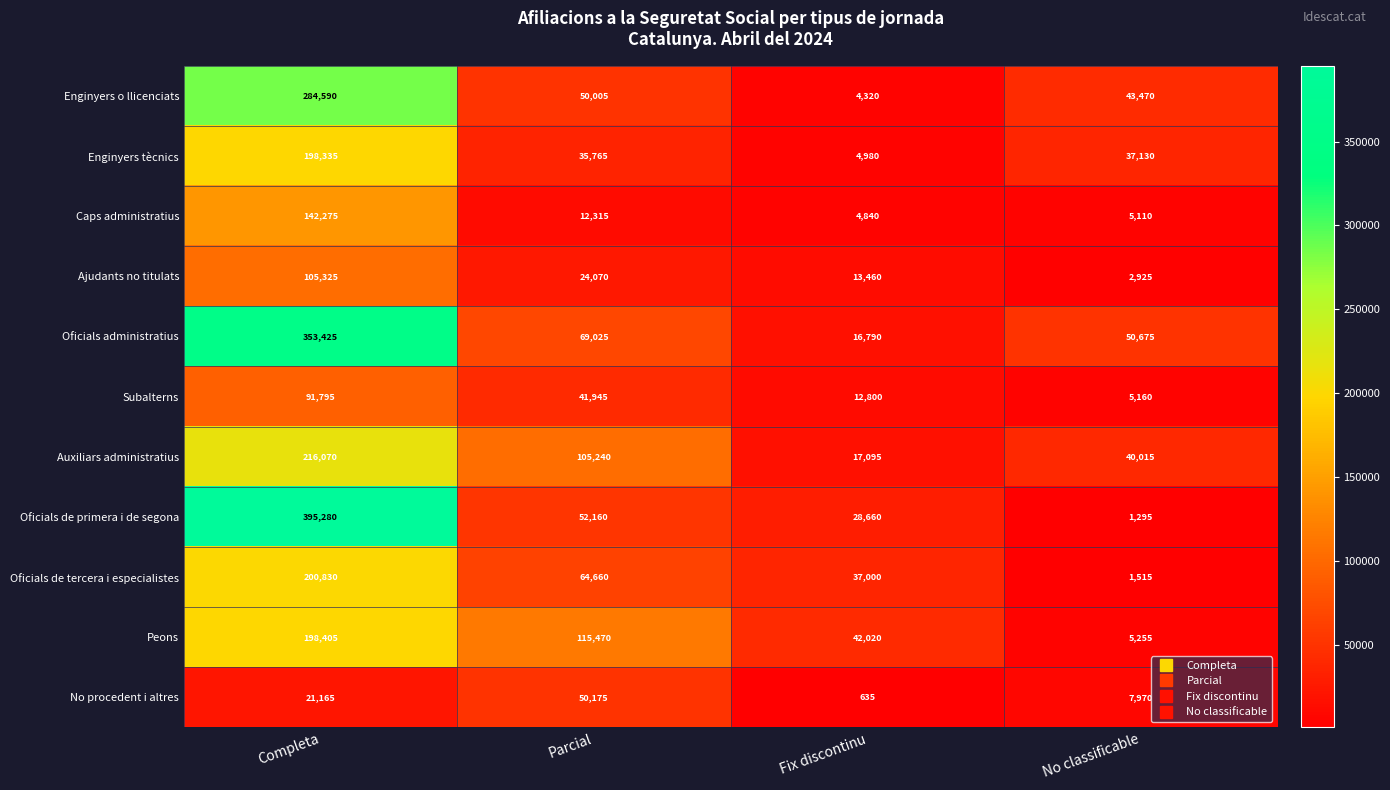

At which category is the sum across all series the highest?

Completa